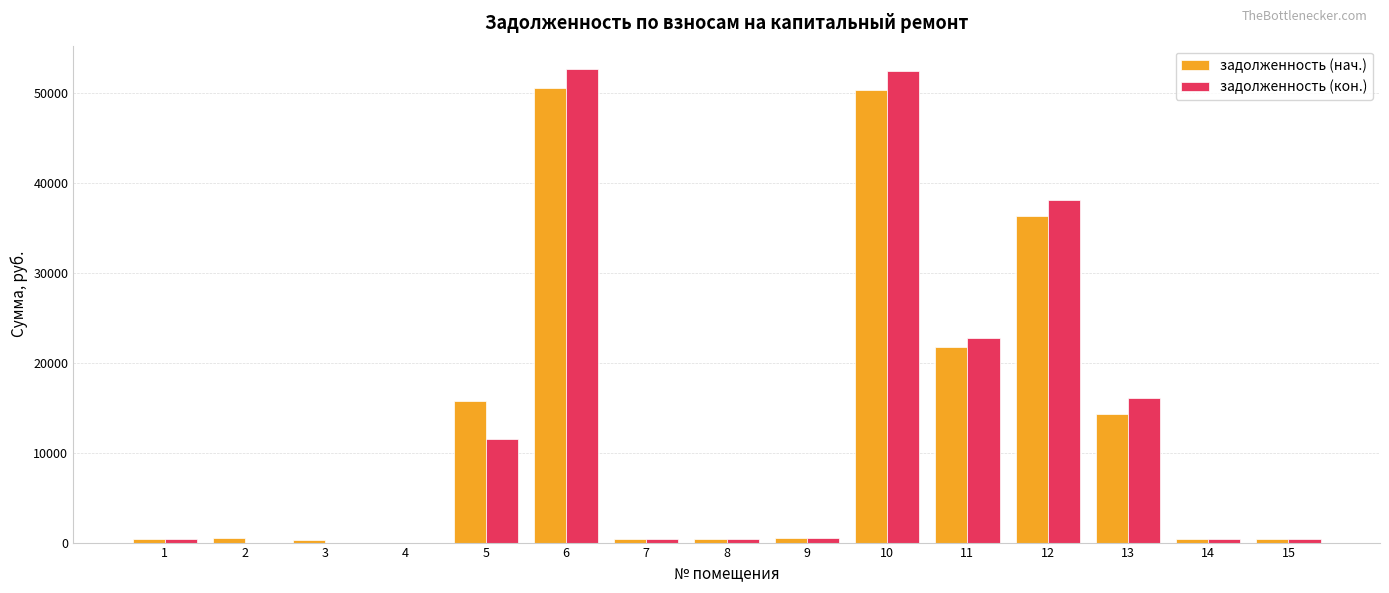

How many distinct data groups are displayed?

2